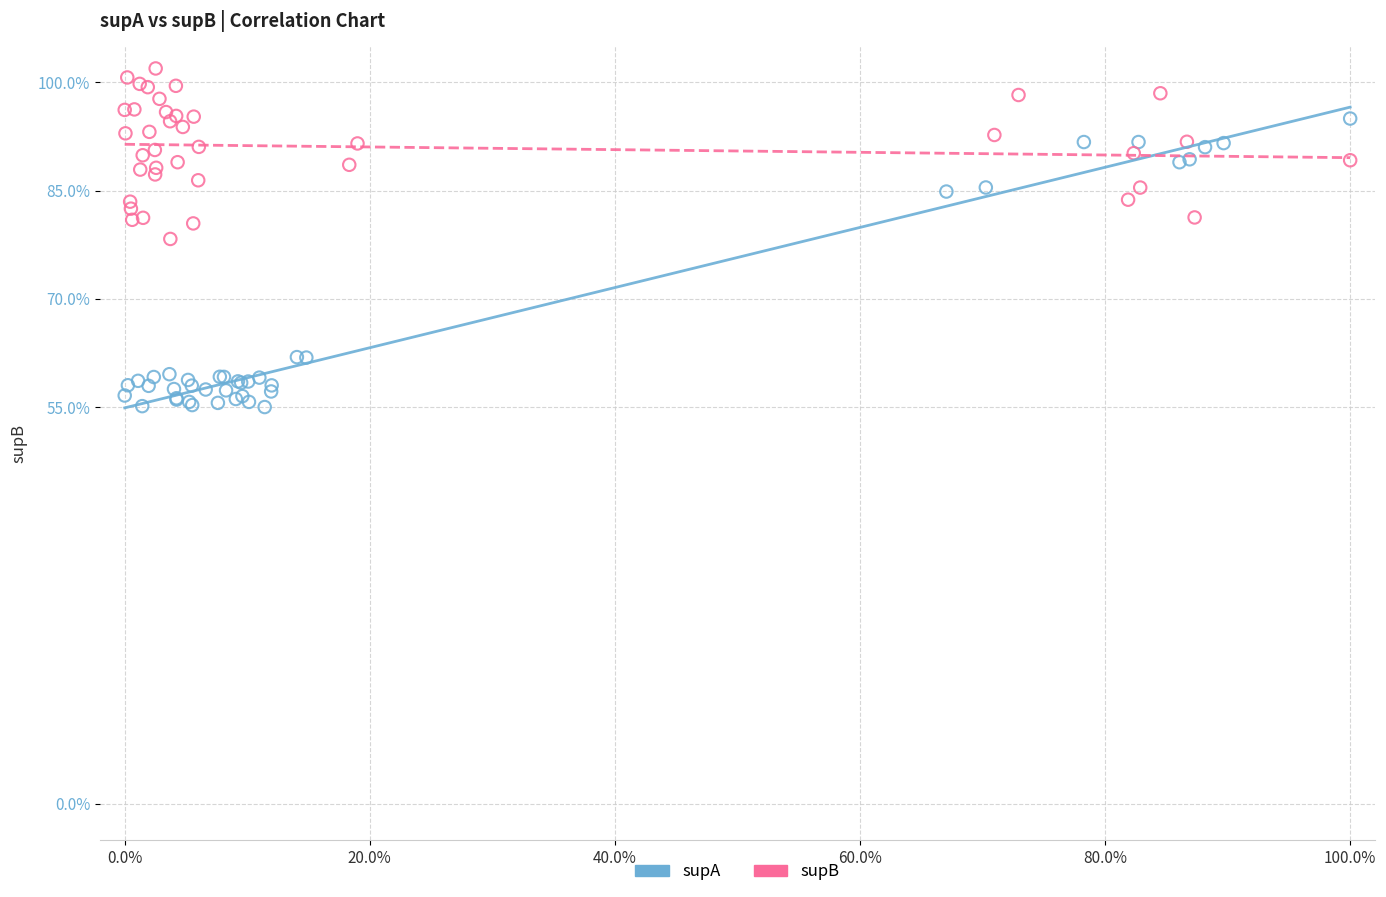

What are all the series names shown in the legend?

supA, supB